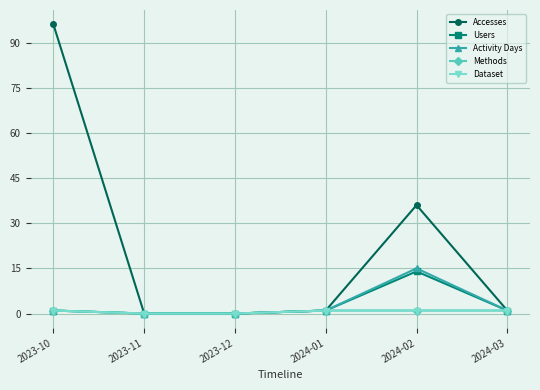

At how many categories does at least one series exceed 75?

1